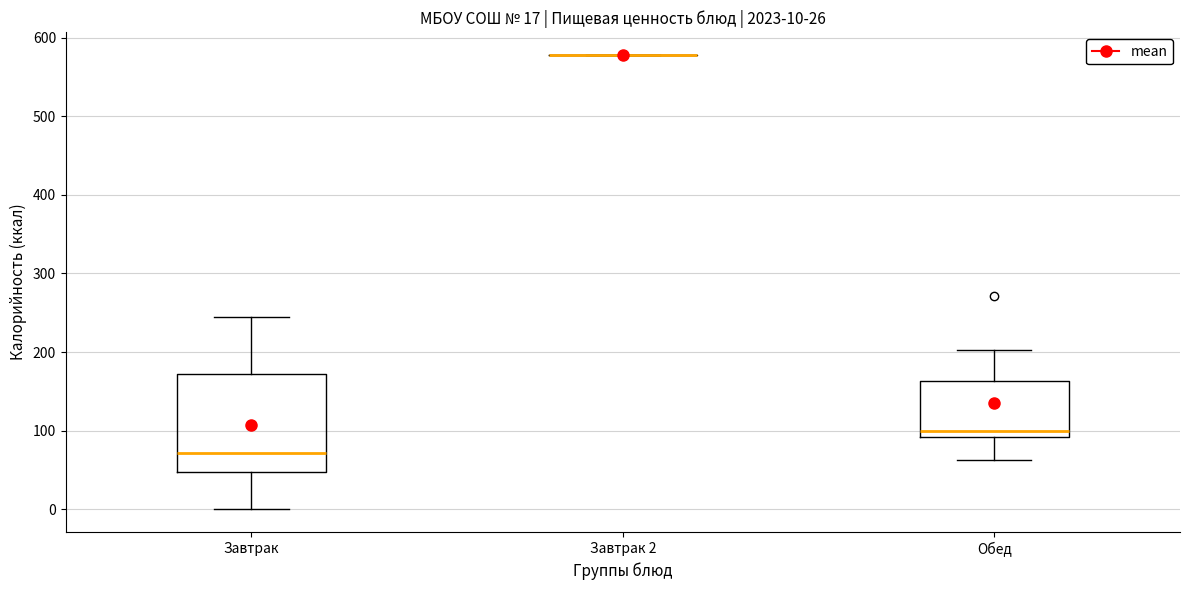

Which box is the tallest, from its lower edge to its upper edge?

Завтрак